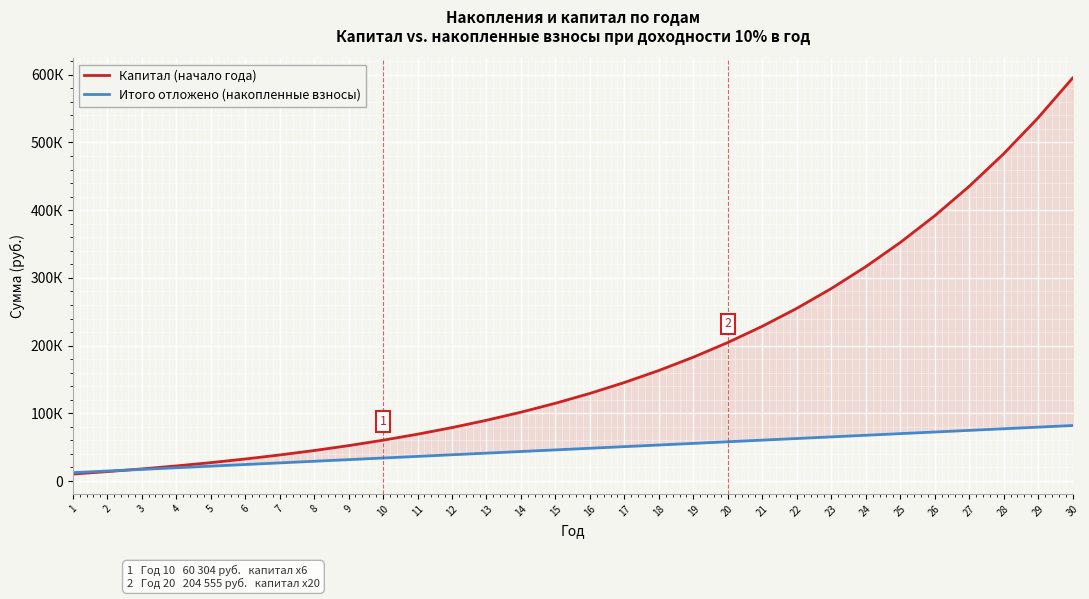

Is this an area chart (filled region under the line)?

No